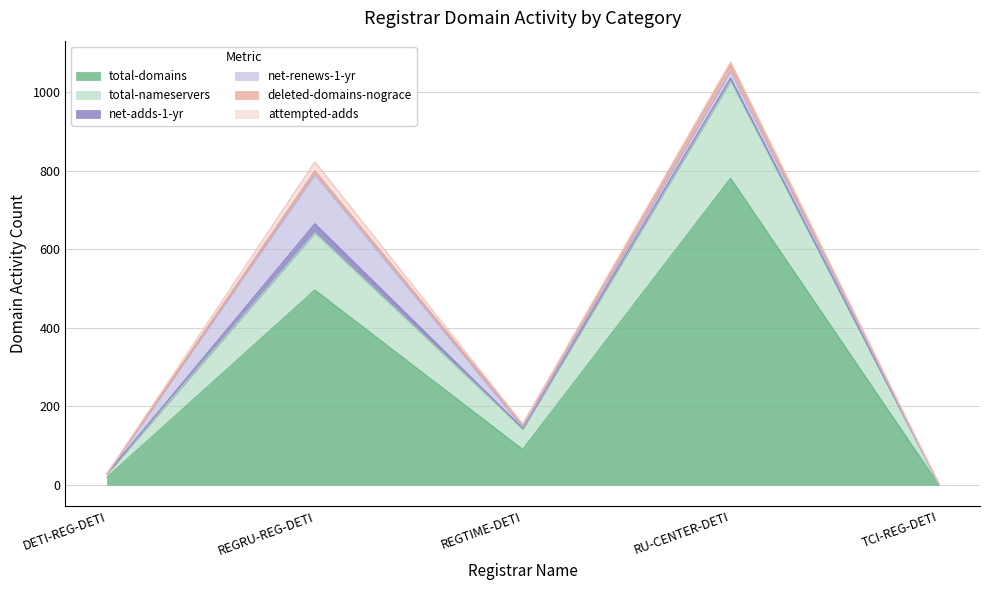

Which series has the largest total across all categories?

total-domains